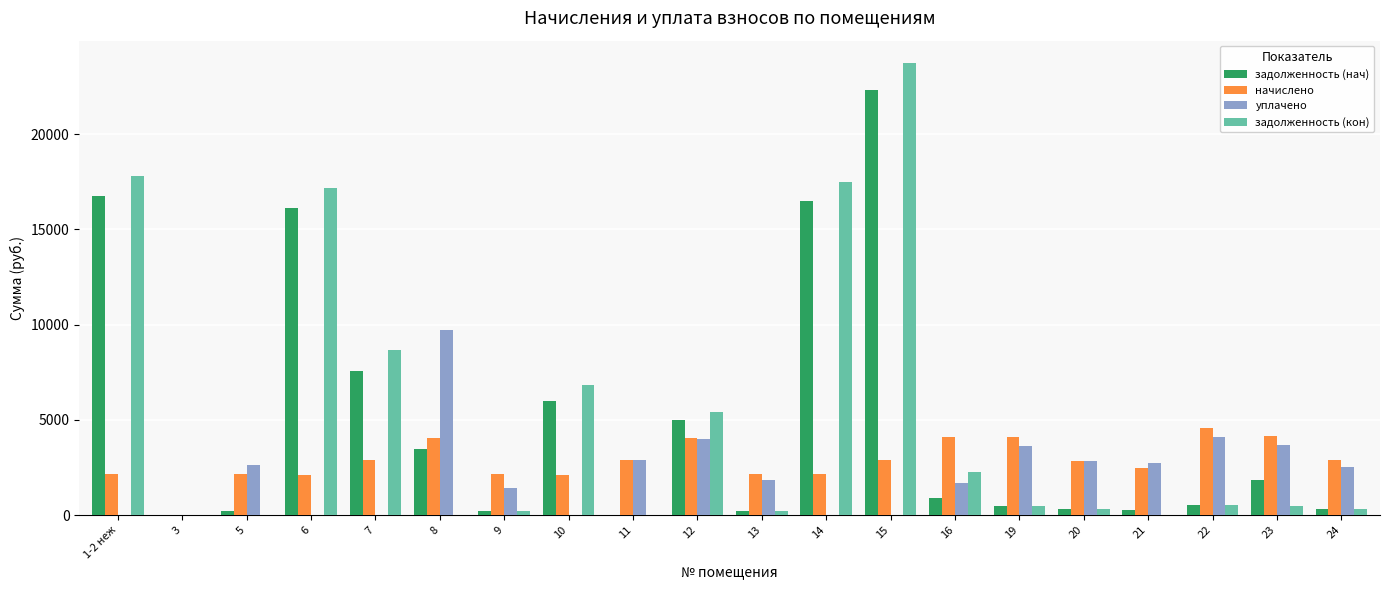

Count the number of categories in the chart.

20